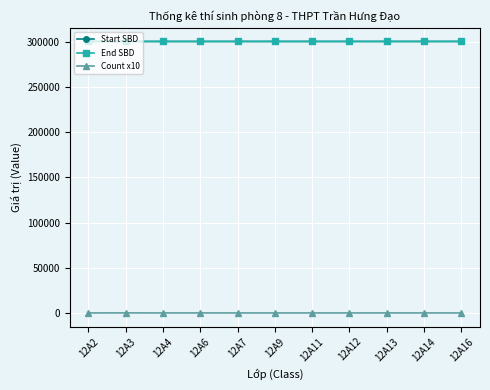

At how many categories does at least one series exceed 125124?

11